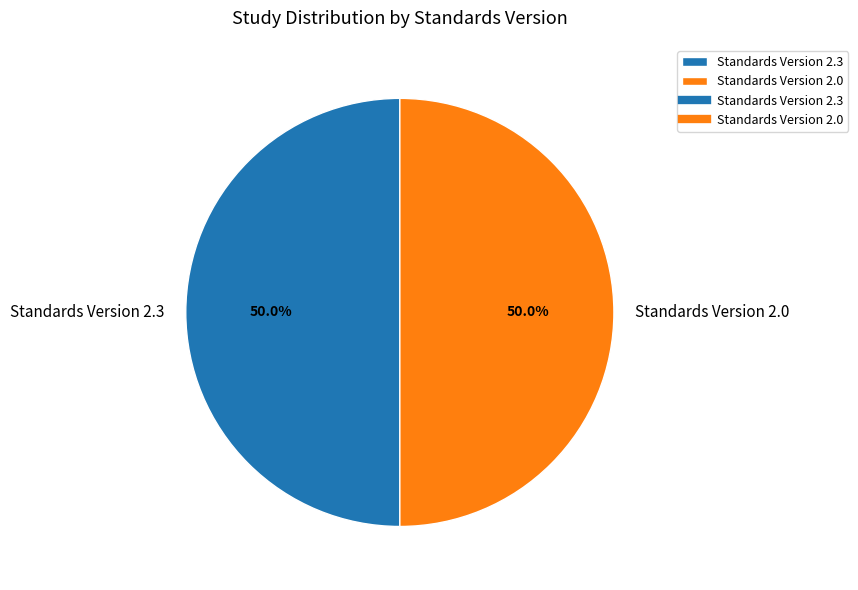

Do Standards Version 2.0 and Standards Version 2.3 together represent more than half of the pie?

Yes